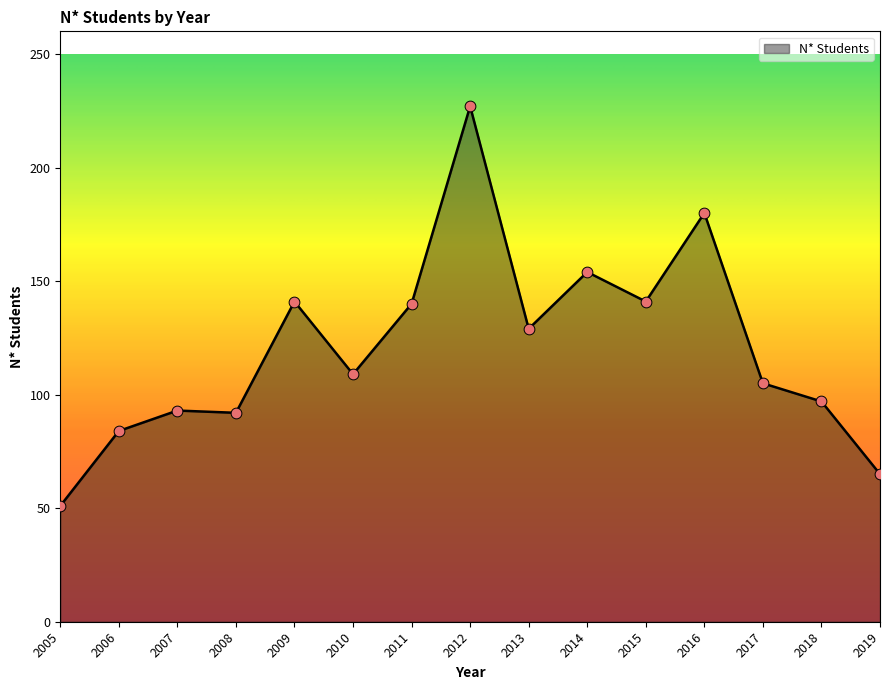

Approximately how many times larger is the value at 2018 compared to 2010?

0.9